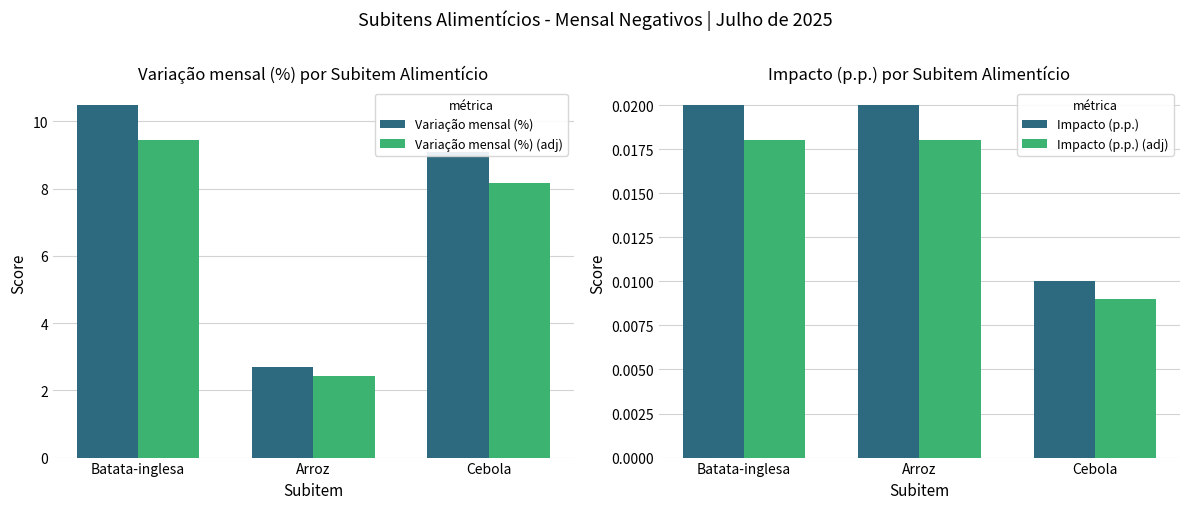

Reading left to right, transcribe all the data shown in this chart.

Variação mensal (%): Batata-inglesa=10.5	Arroz=2.7	Cebola=9.1
Variação mensal (%) (adj): Batata-inglesa=9.4	Arroz=2.4	Cebola=8.2
Impacto (p.p.): Batata-inglesa=0.0	Arroz=0.0	Cebola=0.0
Impacto (p.p.) (adj): Batata-inglesa=0.0	Arroz=0.0	Cebola=0.0